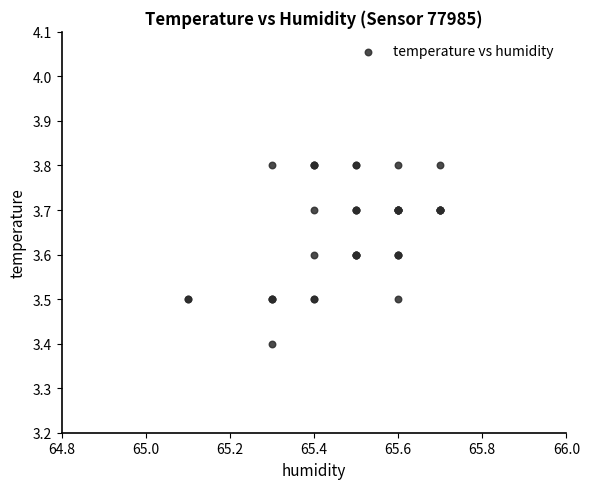

What Y value in the scatter plot is closest to 3?

3.4